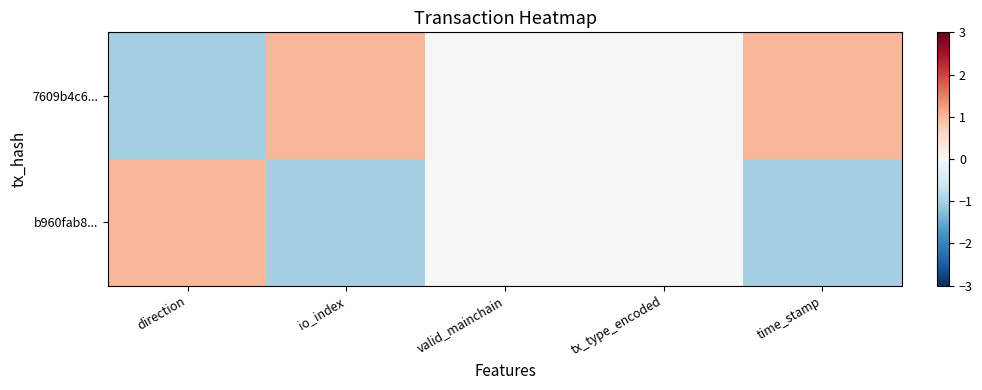

Rank the series by their maximum value, from lowest to highest.

7609b4c6..., b960fab8...